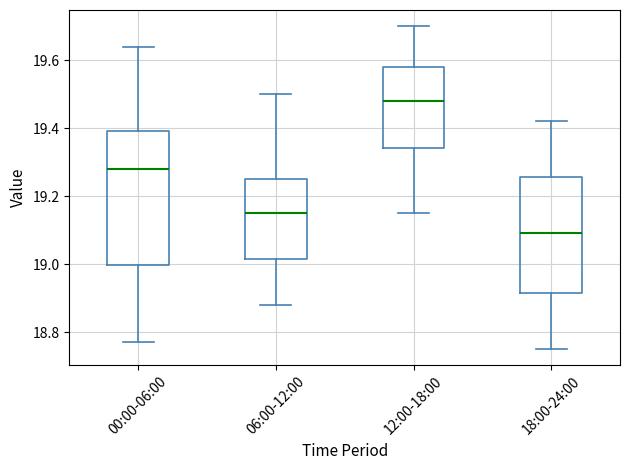

Which box is the tallest, from its lower edge to its upper edge?

00:00-06:00